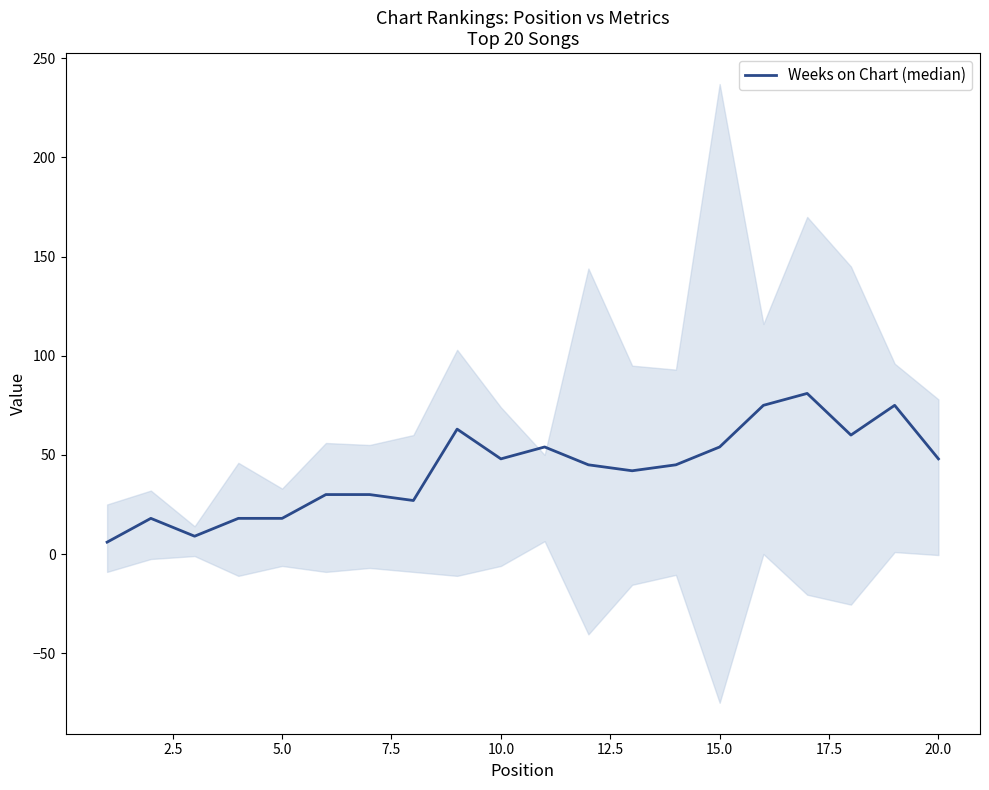

Count the number of data series in this chart.

1